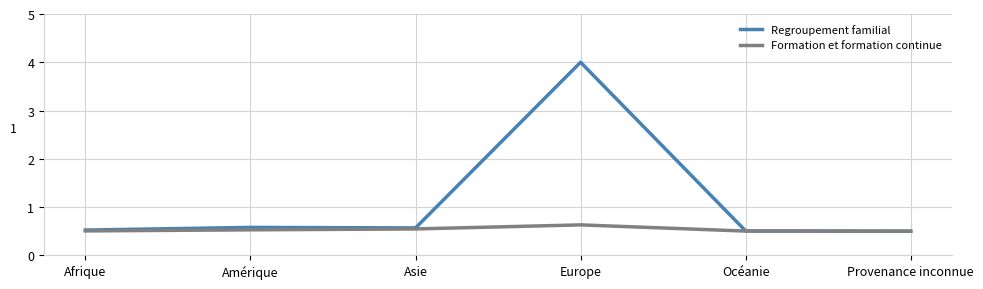

Reading left to right, what are all the values shown in this chart?

Regroupement familial: Afrique=0.5	Amérique=0.6	Asie=0.6	Europe=4.0	Océanie=0.5	Provenance inconnue=0.5
Formation et formation continue: Afrique=0.5	Amérique=0.5	Asie=0.5	Europe=0.6	Océanie=0.5	Provenance inconnue=0.5